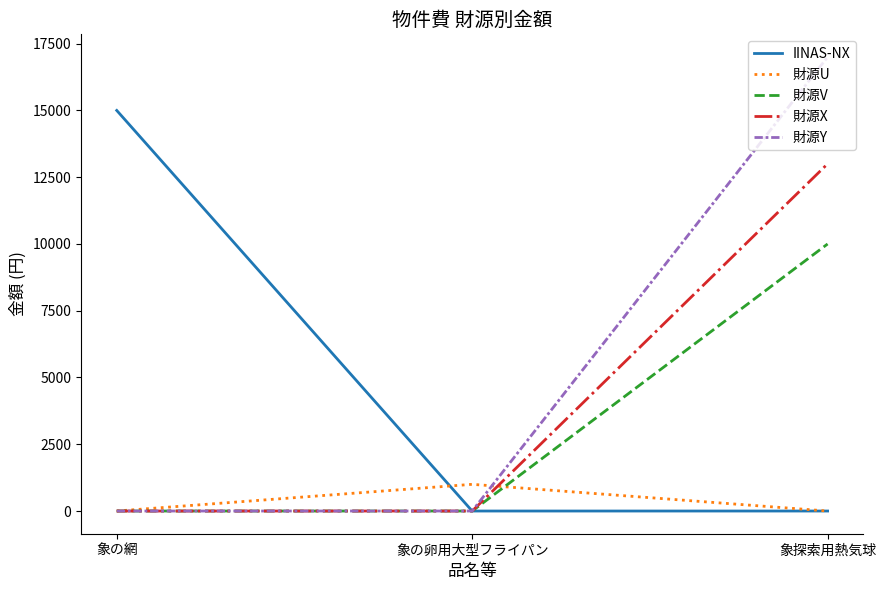

Reading right to left, list all the values displayed in this chart.

IINAS-NX: 0	0	15000
財源U: 0	1000	0
財源V: 10000	0	0
財源X: 13000	0	0
財源Y: 17000	0	0